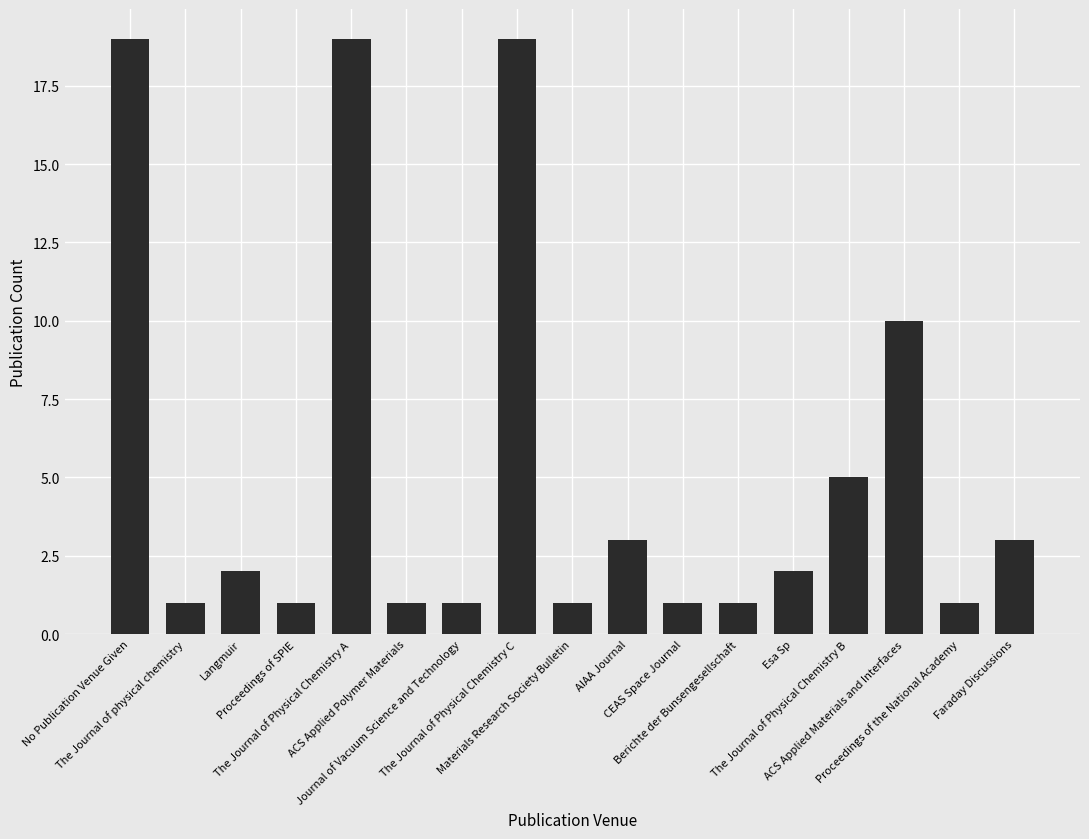

What is the value of the 8th bar from the left?

19